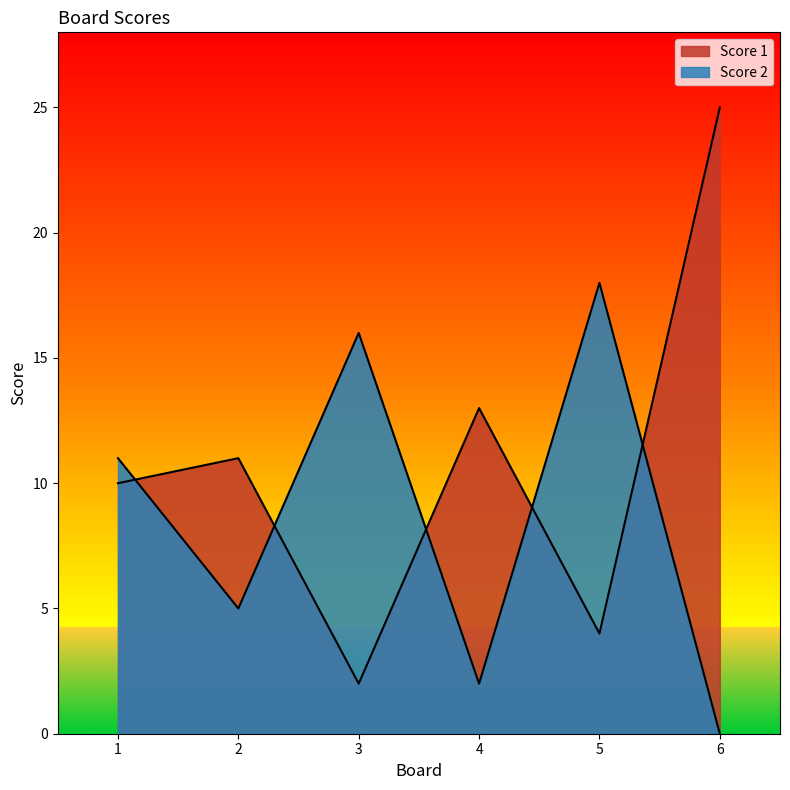

What is the greatest value displayed?

25